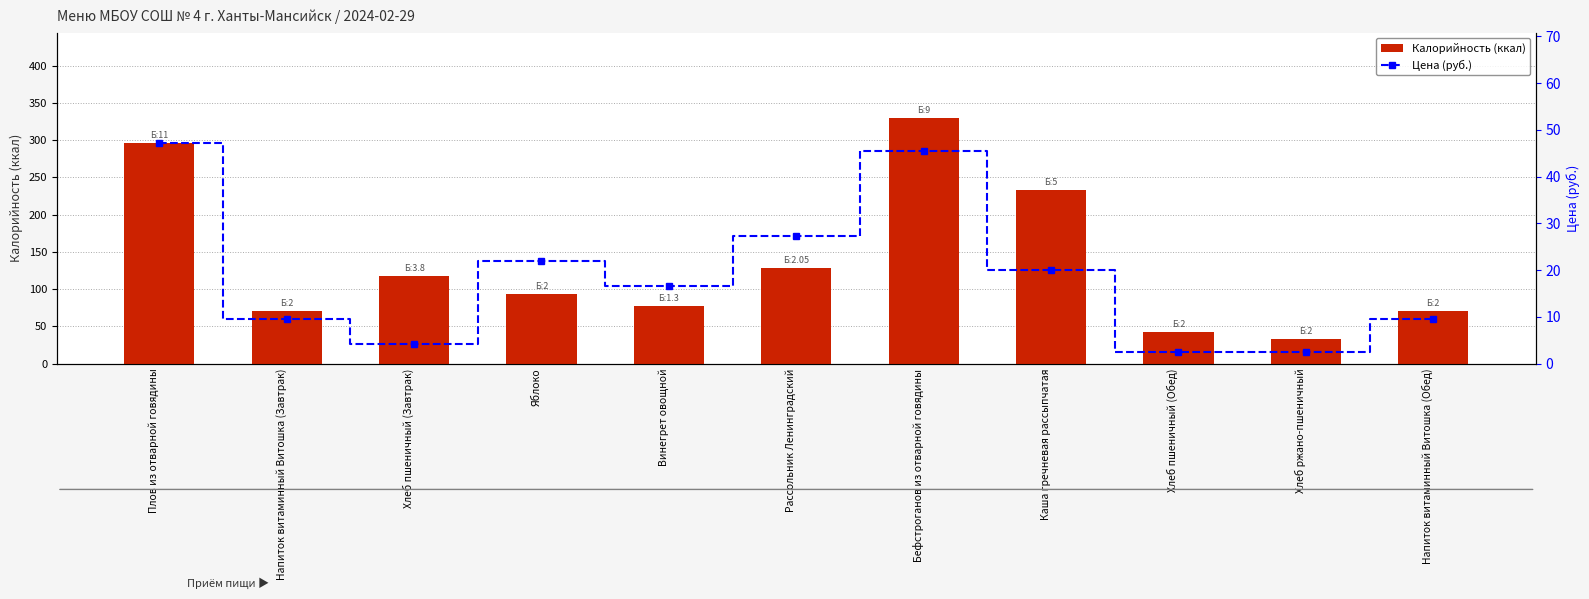

What is the sum of all Калорийность (ккал) values?

1493.0